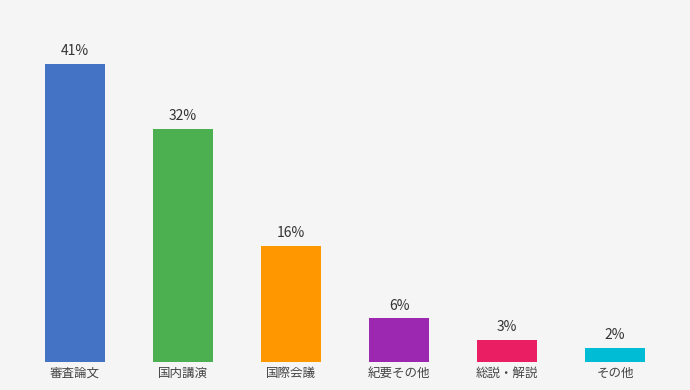

List the labels in order of value, smallest first.

その他, 総説・解説, 紀要その他, 国際会議, 国内講演, 審査論文